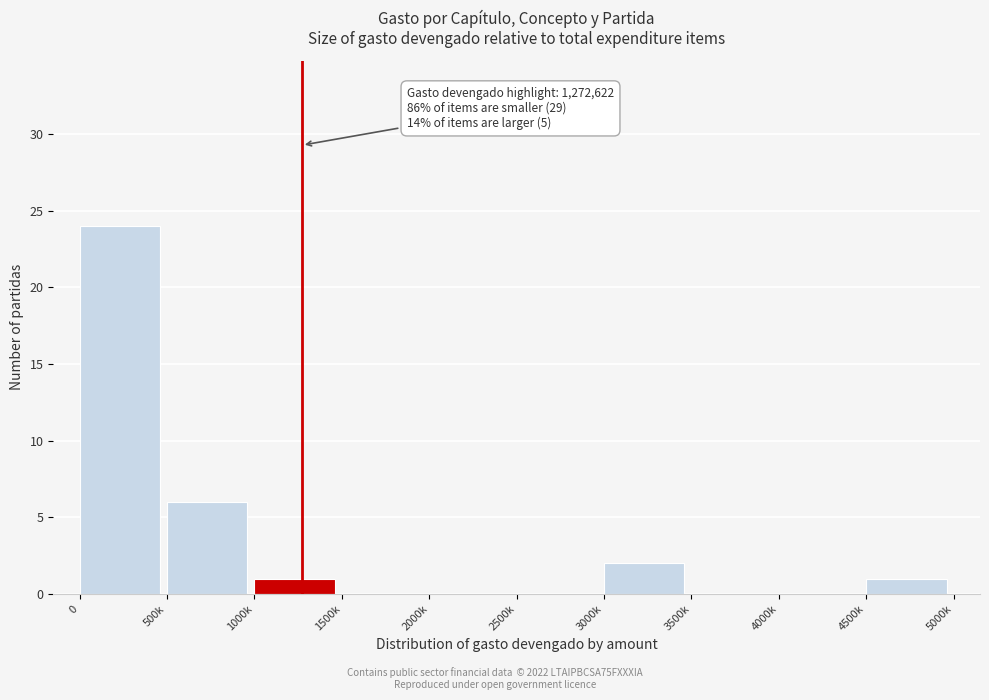

Reading right to left, what are all the values shown in this chart?

4500k=1	4000k=0	3500k=0	3000k=2	2500k=0	2000k=0	1500k=0	1000k=1	500k=6	0=24